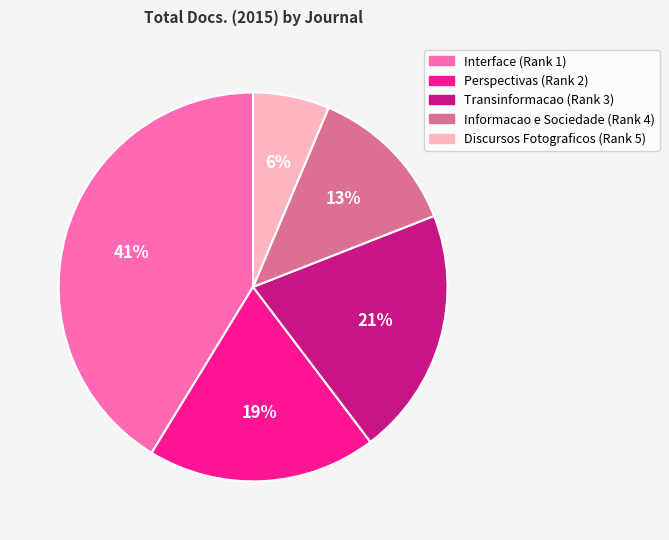

To the nearest percent, what percentage of the pie is Transinformacao (Rank 3)?

21%